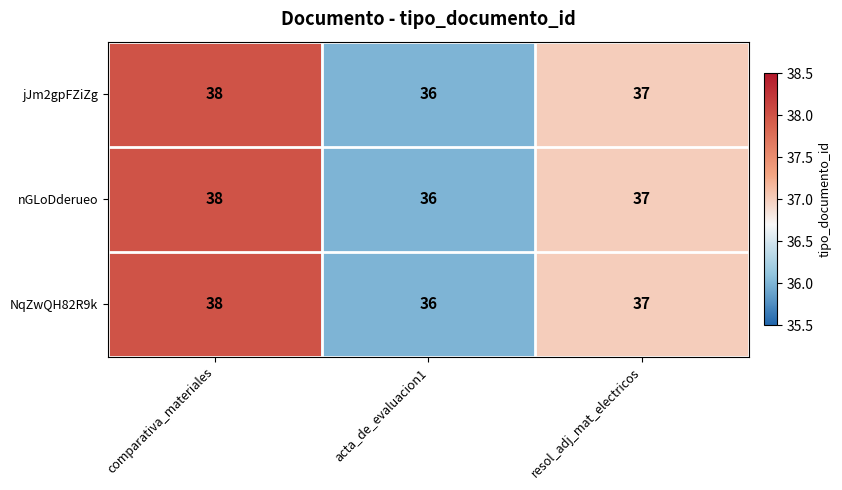

At which category is the sum across all series the highest?

comparativa_materiales